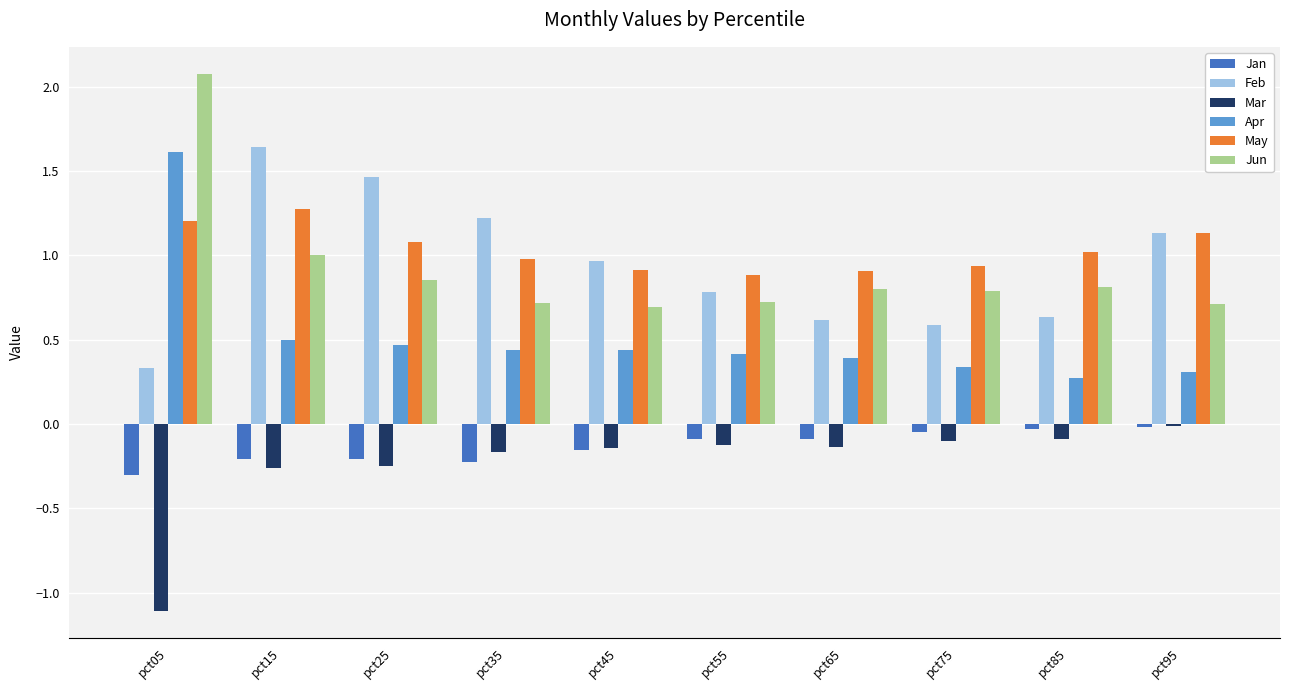

What is the total value across all series at pct05?

3.8